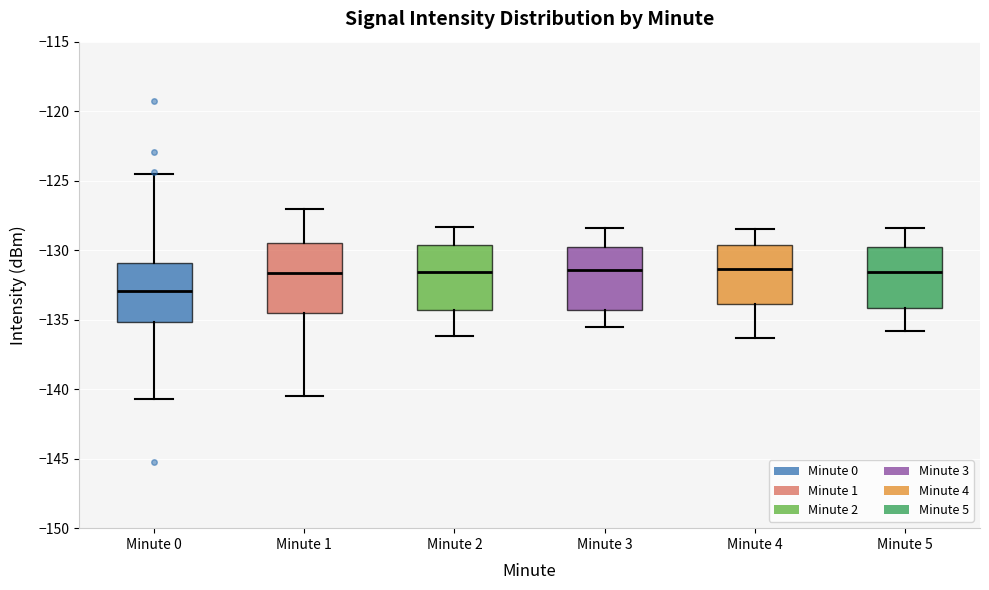

Where does the median line of the box for Minute 4 sit on the y-axis? The values are not printed on the chart, so give them approximately, as read against the axis.

-131.5